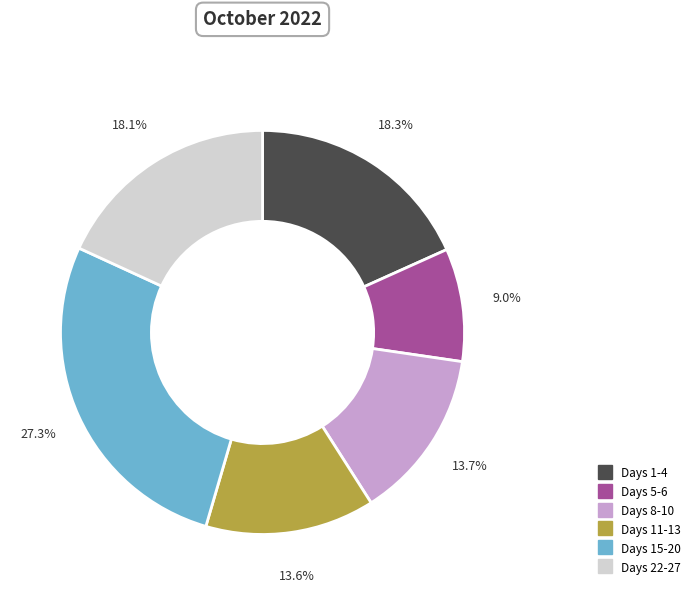

Does any single category account for the majority?

No